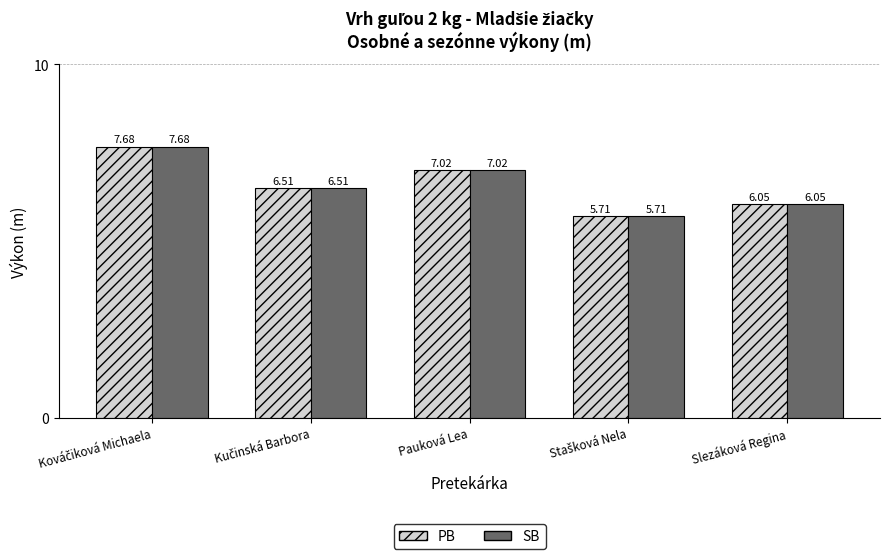

At how many categories does at least one series exceed 6?

4